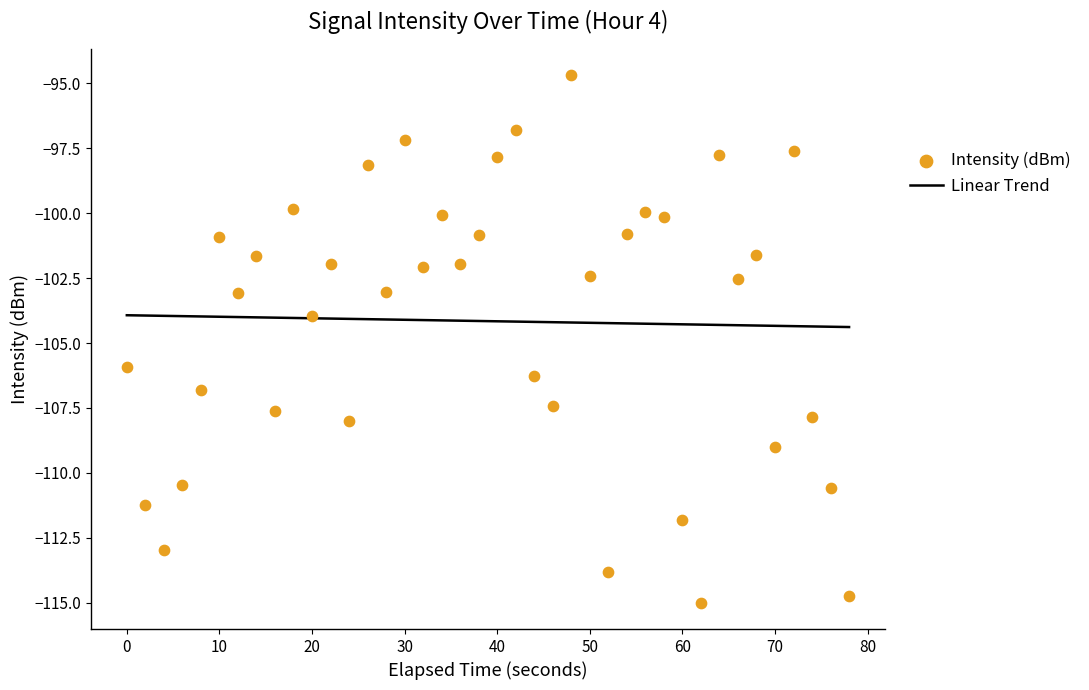

The value of Linear Trend at 10 is -104.0. True or false?

True